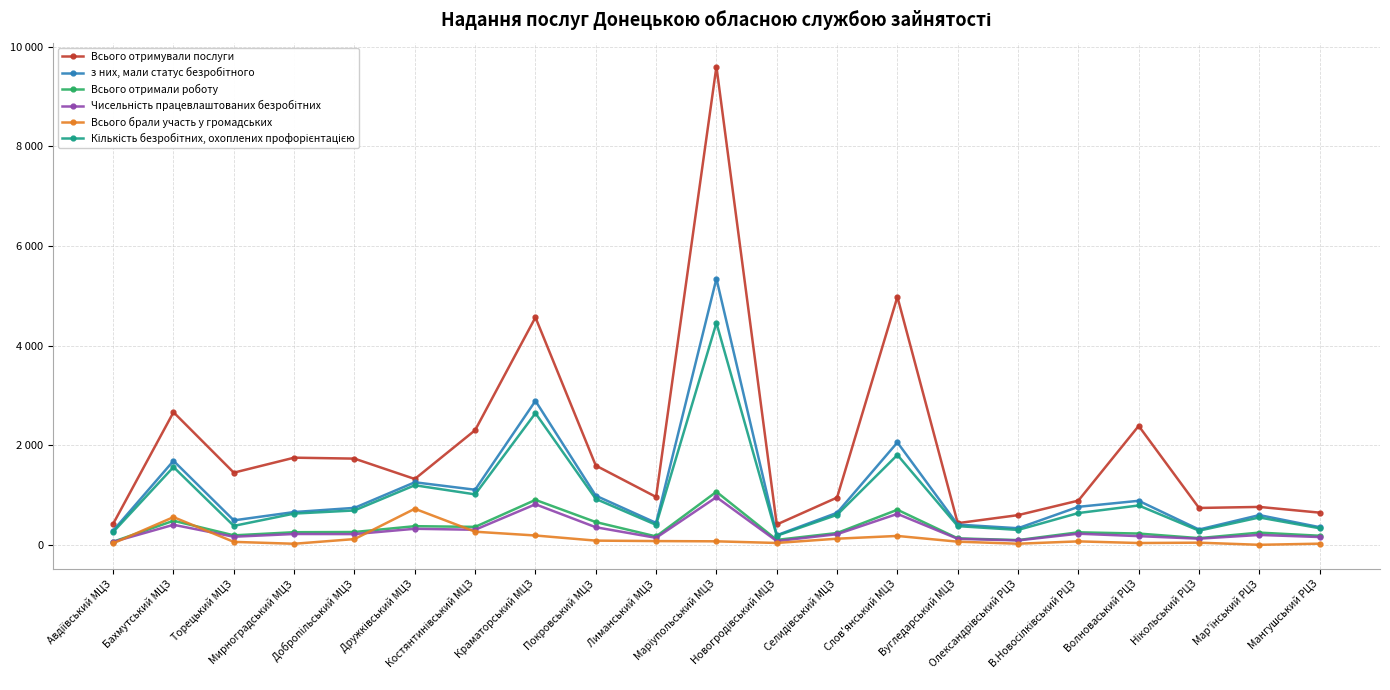

True or false: Всього брали участь у громадських and Кількість безробітних, охоплених профорієнтацією cross at least once.

False